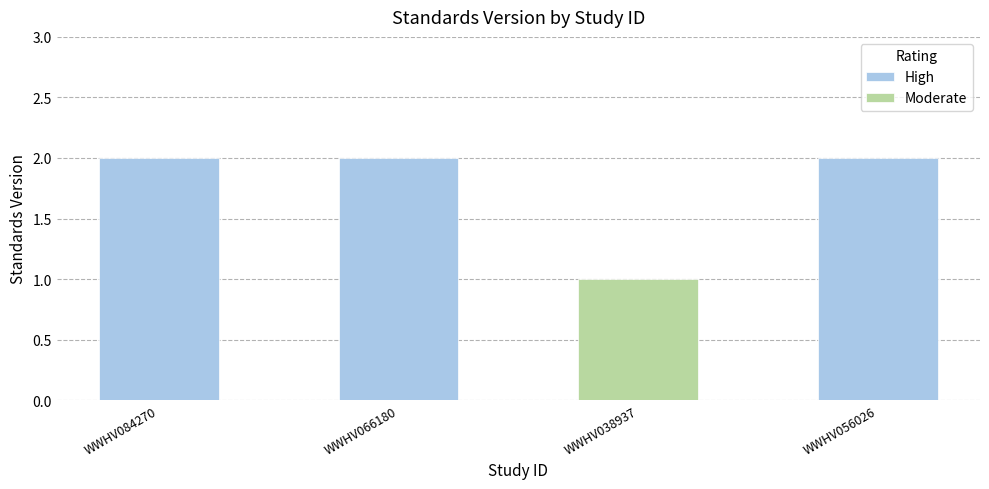

What is the value of the 2nd bar from the left?

2